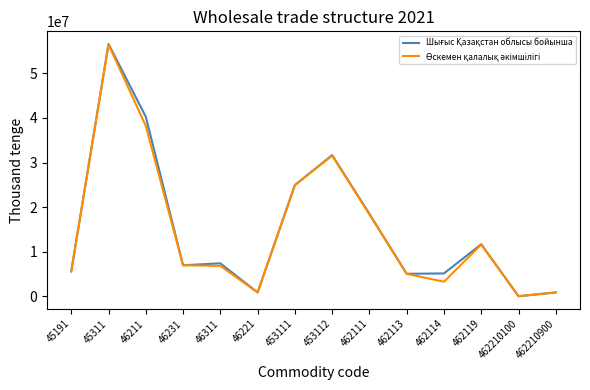

What is the difference between the highest and lowest values at 462111?

122629